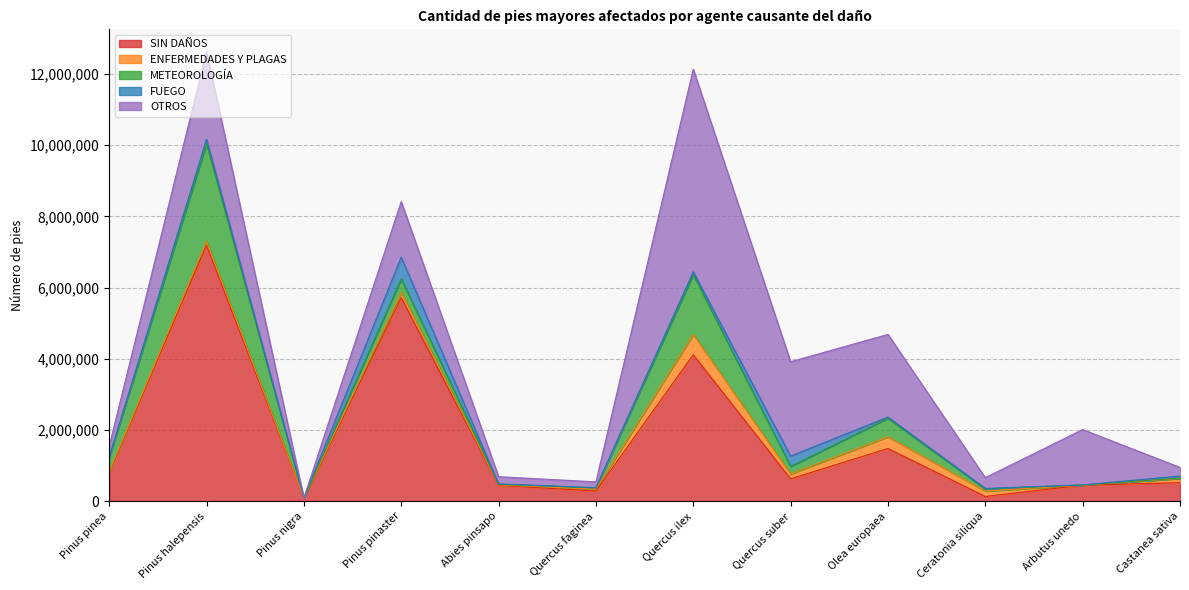

Where is the first local maximum for OTROS?

Pinus halepensis